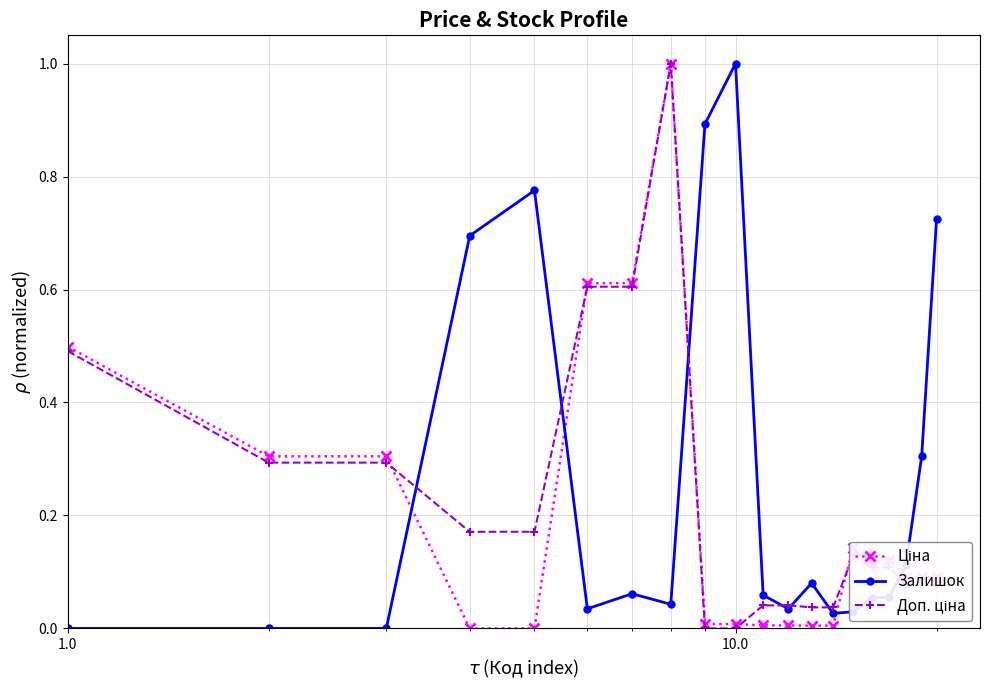

What is the greatest value displayed?

1.0